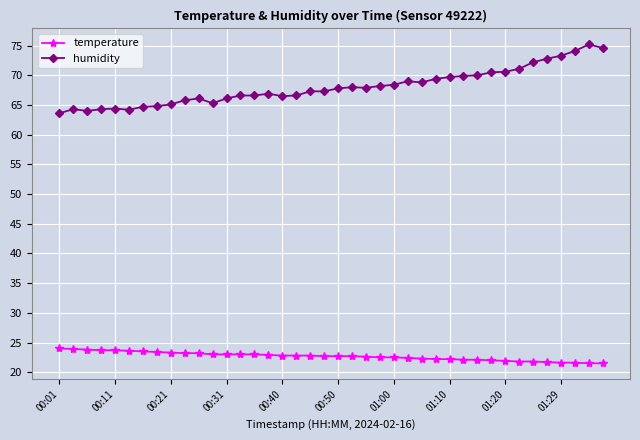

Rank the series by their maximum value, from highest to lowest.

humidity, temperature